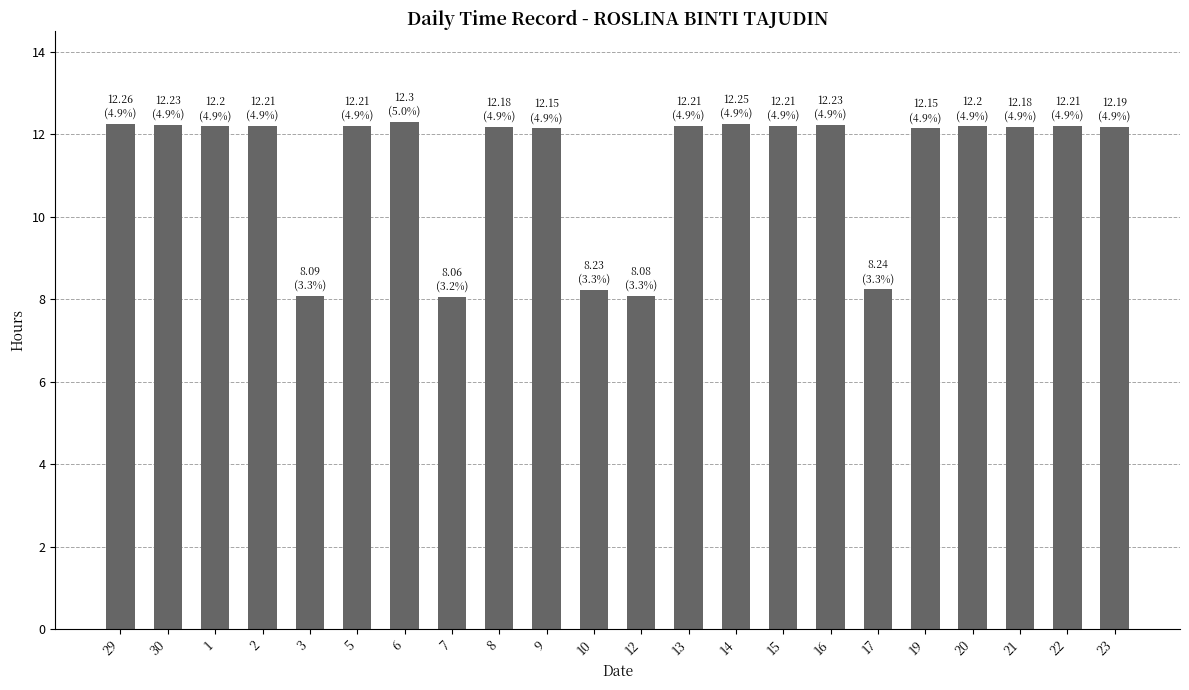

Approximately how many times larger is the value at 19 compared to 22?

1.0